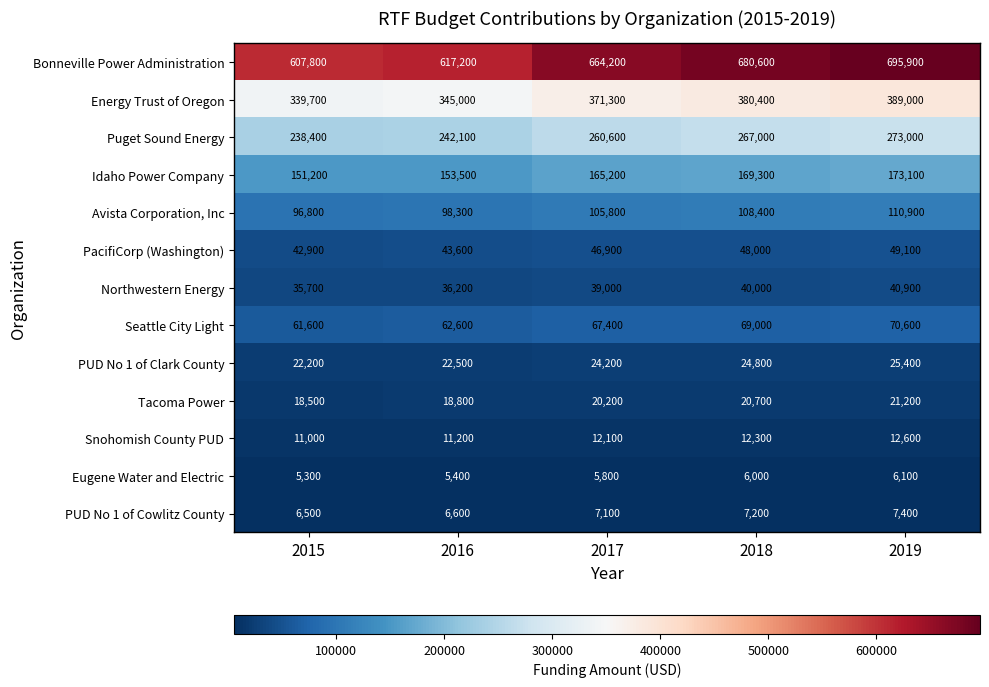

At which category does the chart reach its minimum across all series?

2015